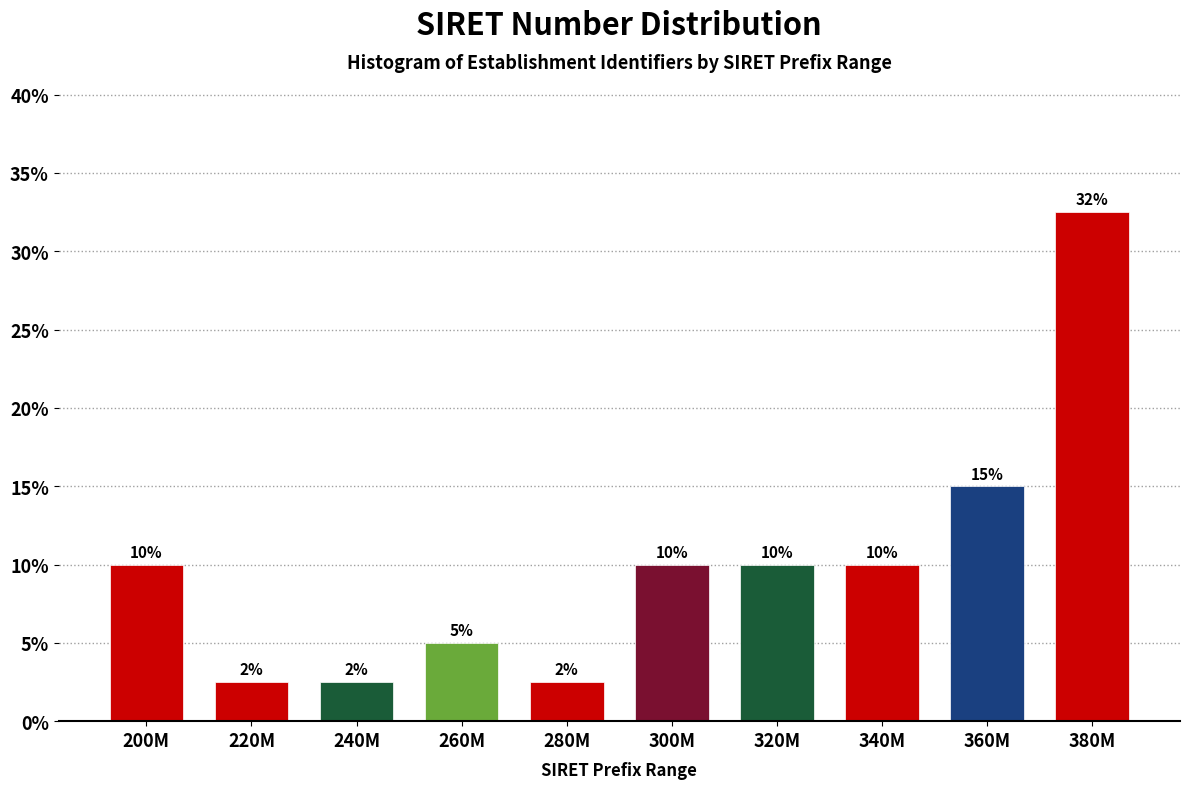

The chart shows a value of 5.4 at 340M. True or false?

False